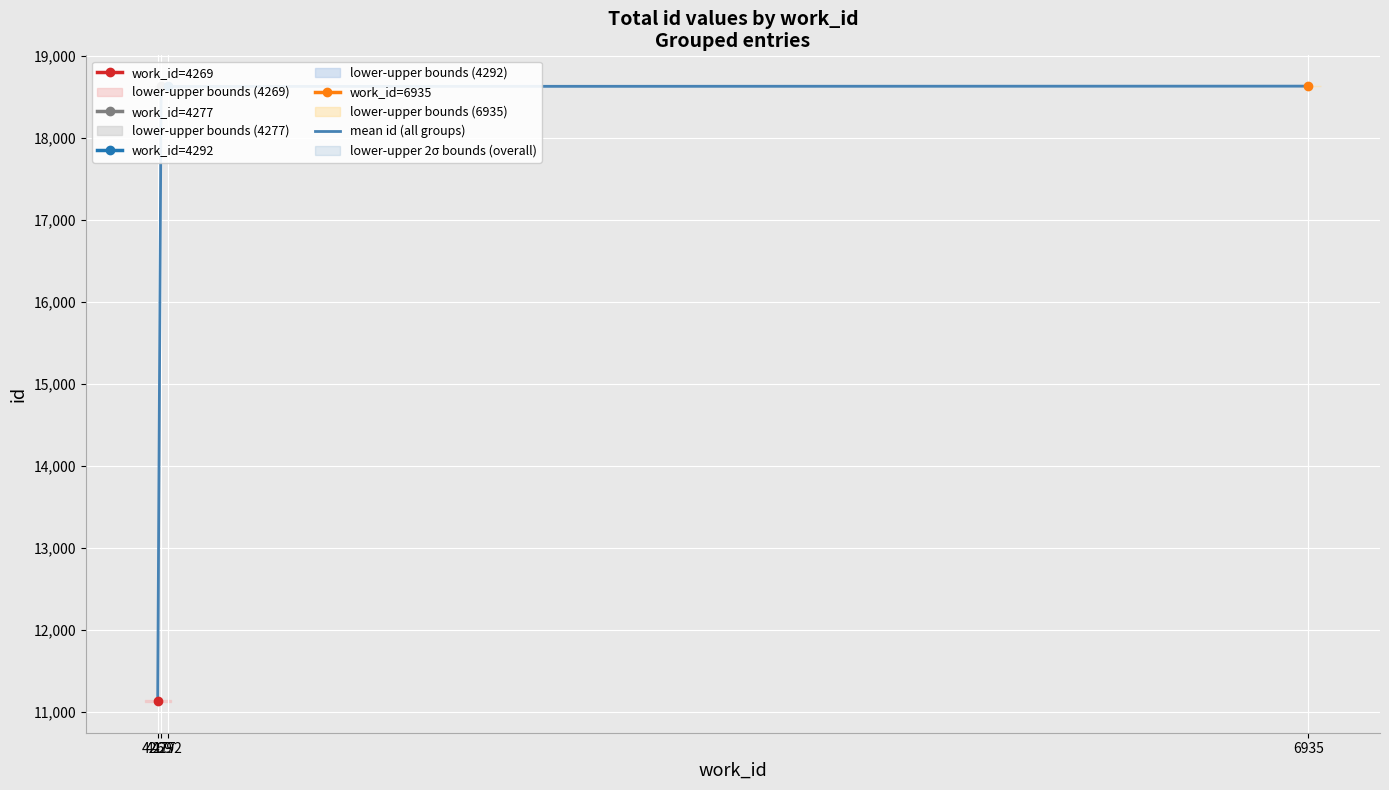

What is the sum of all values?

67010.3